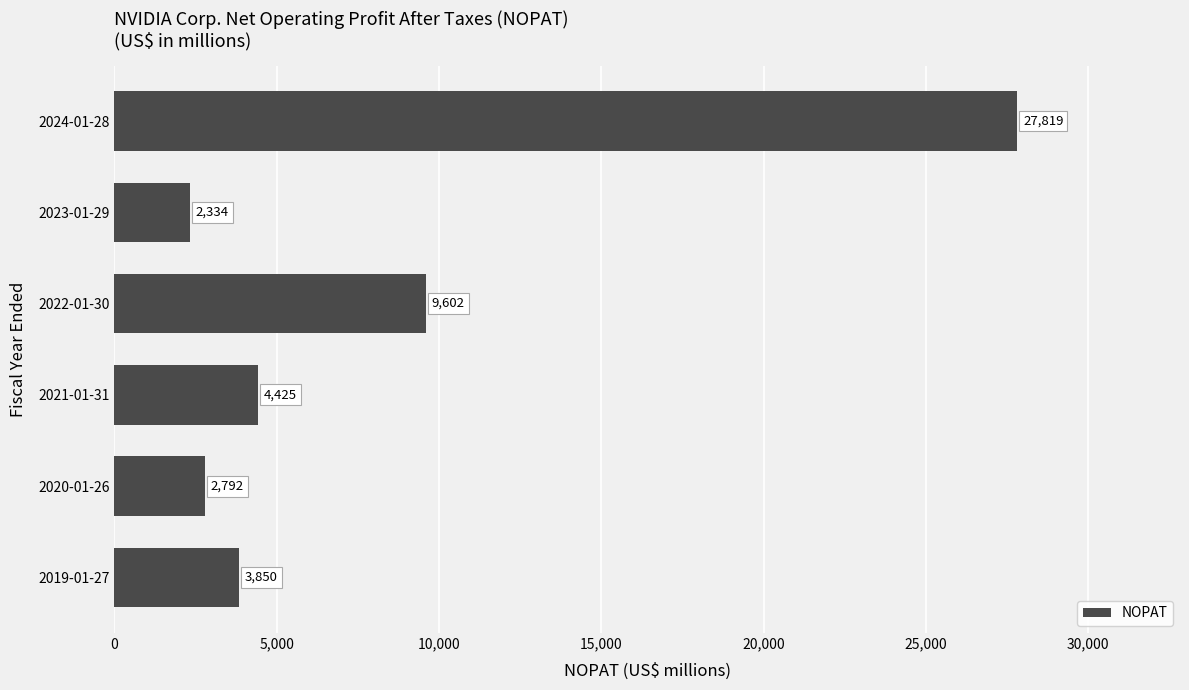

How many values are below 4425?

3